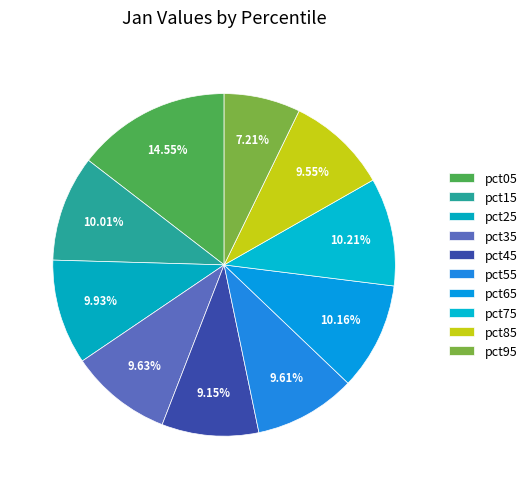

What is the largest slice in the pie chart?

pct05